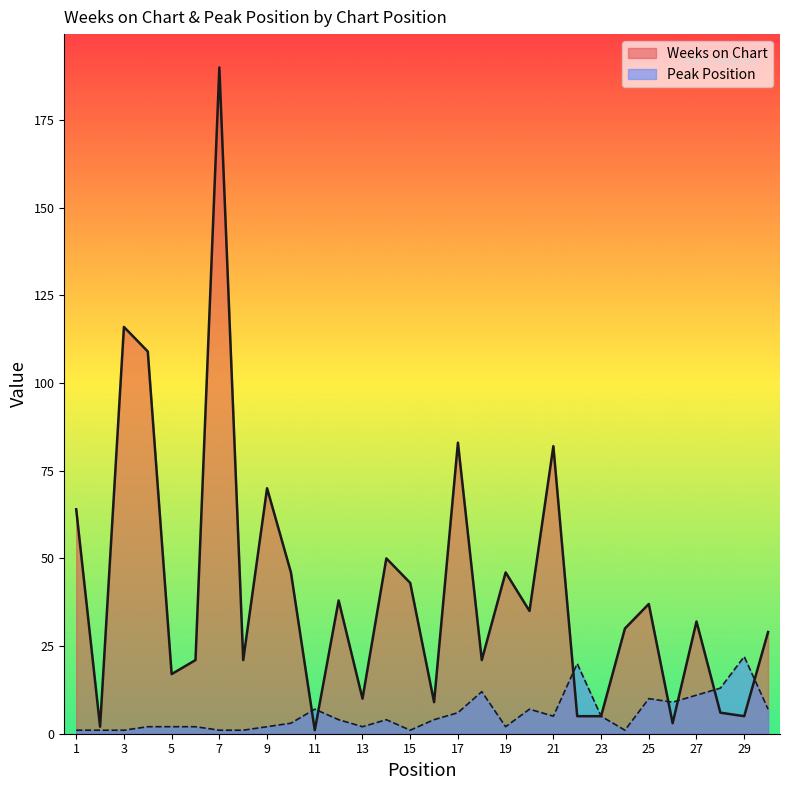

Reading left to right, extract all data points from this chart.

Weeks on Chart: 1=64	2=2	3=116	4=109	5=17	6=21	7=190	8=21	9=70	10=46	11=1	12=38	13=10	14=50	15=43	16=9	17=83	18=21	19=46	20=35	21=82	22=5	23=5	24=30	25=37	26=3	27=32	28=6	29=5	30=29
Peak Position: 1=1	2=1	3=1	4=2	5=2	6=2	7=1	8=1	9=2	10=3	11=7	12=4	13=2	14=4	15=1	16=4	17=6	18=12	19=2	20=7	21=5	22=20	23=5	24=1	25=10	26=9	27=11	28=13	29=22	30=7